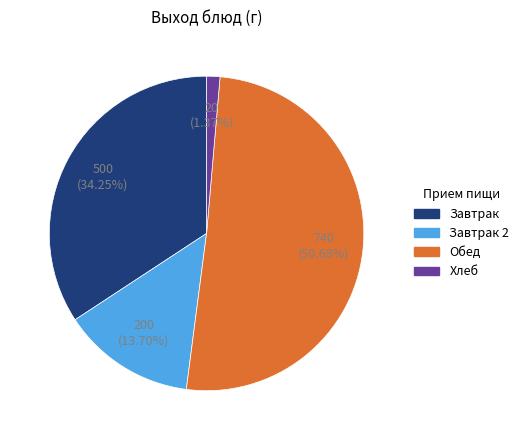

Does any single category account for the majority?

Yes